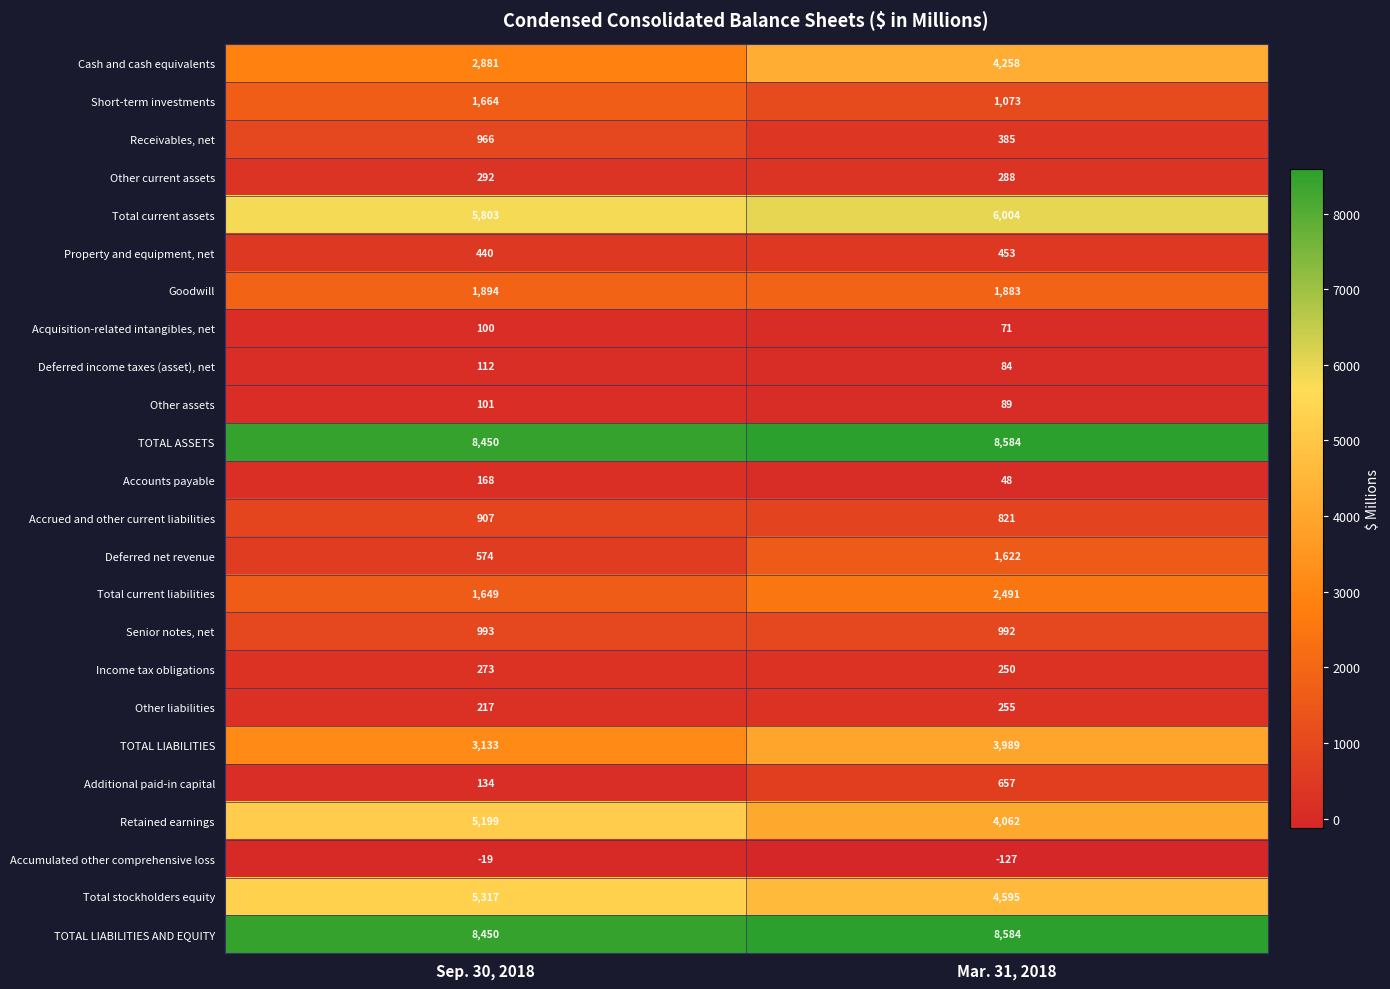

Which series changed the most between Sep. 30, 2018 and Mar. 31, 2018?

Cash and cash equivalents